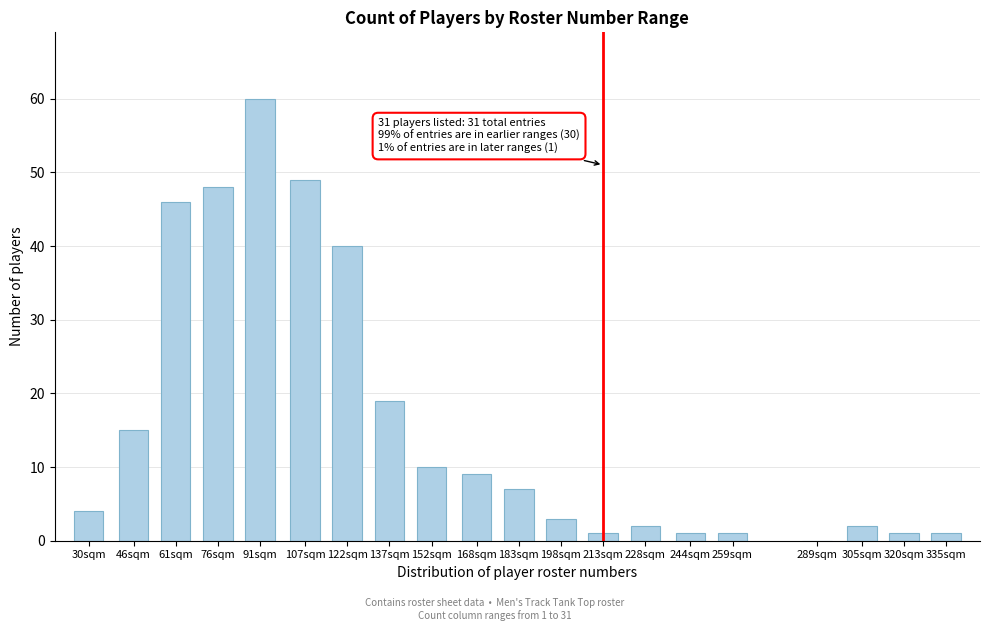

Reading left to right, extract all data points from this chart.

30sqm=4	46sqm=15	61sqm=46	76sqm=48	91sqm=60	107sqm=49	122sqm=40	137sqm=19	152sqm=10	168sqm=9	183sqm=7	198sqm=3	213sqm=1	228sqm=2	244sqm=1	259sqm=1	289sqm=0	305sqm=2	320sqm=1	335sqm=1